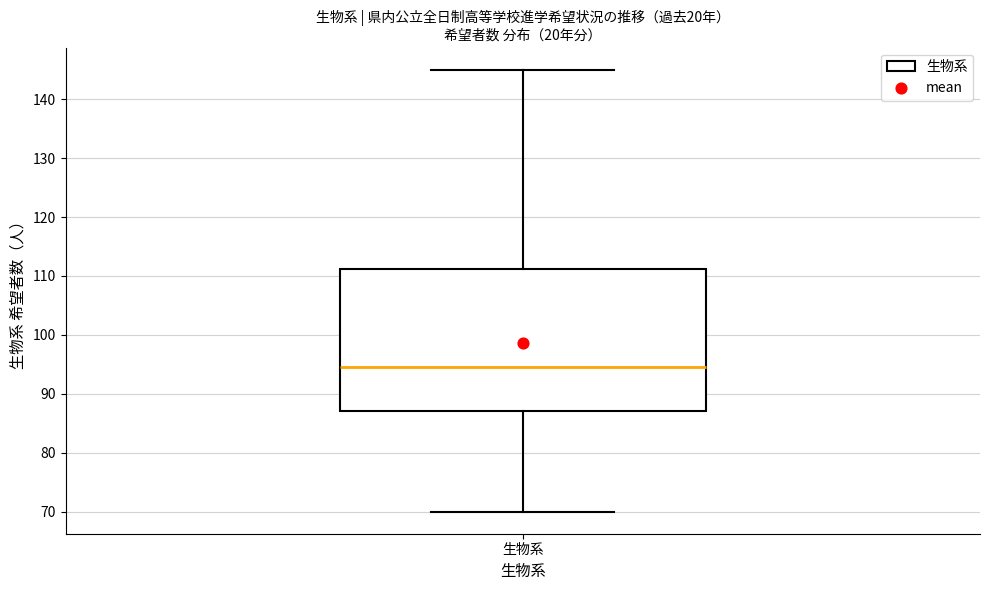

Read this box plot against the y-axis: the position of the median line, the range covered by the box, and the ends of both whiskers. The values are not printed on the chart, so give them approximately, as read against the axis.

median 95, box 87 to 111, whiskers 70 to 145